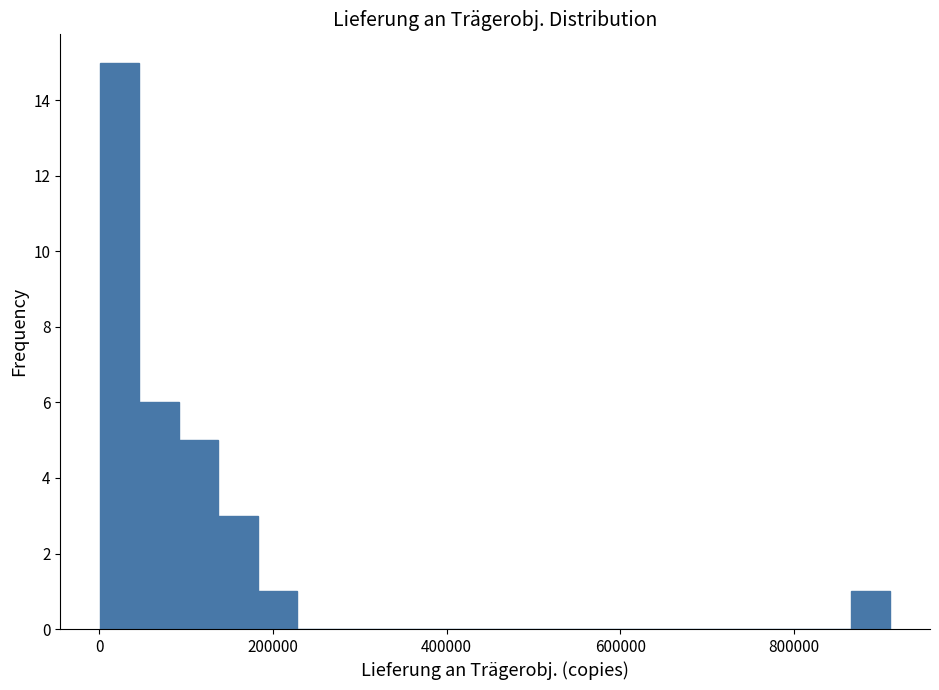

Read against the x-axis, roughly where is the centre of the tallest bar?

20000